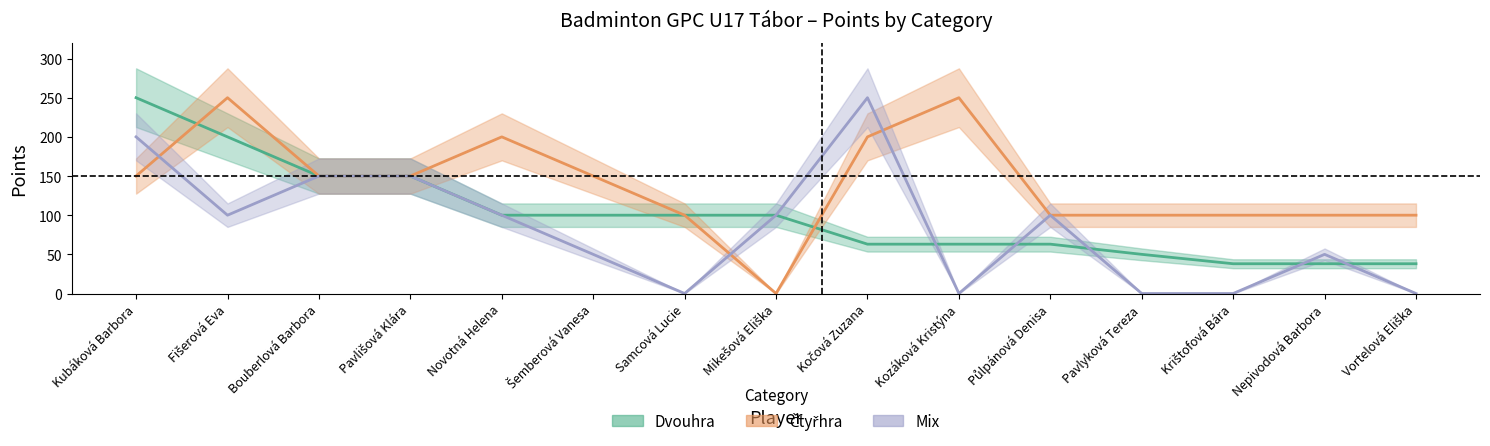

What is the label of the 11th point from the left?

Půlpánová Denisa